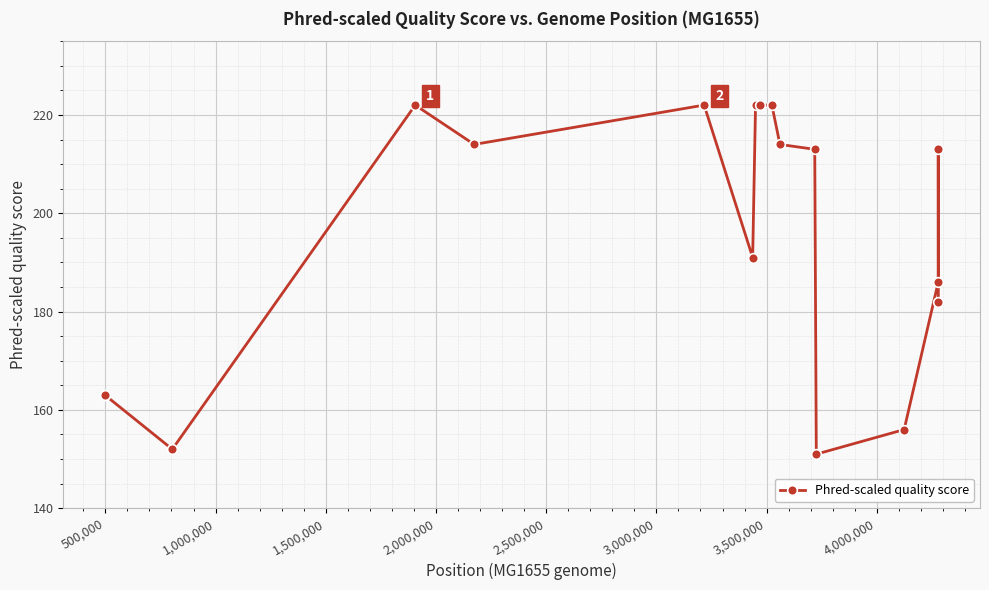

How many series are shown in this chart?

1